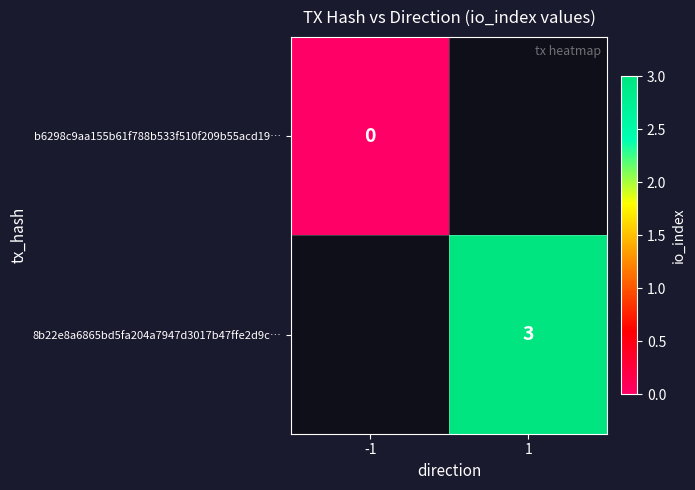

Count the number of categories in the chart.

2